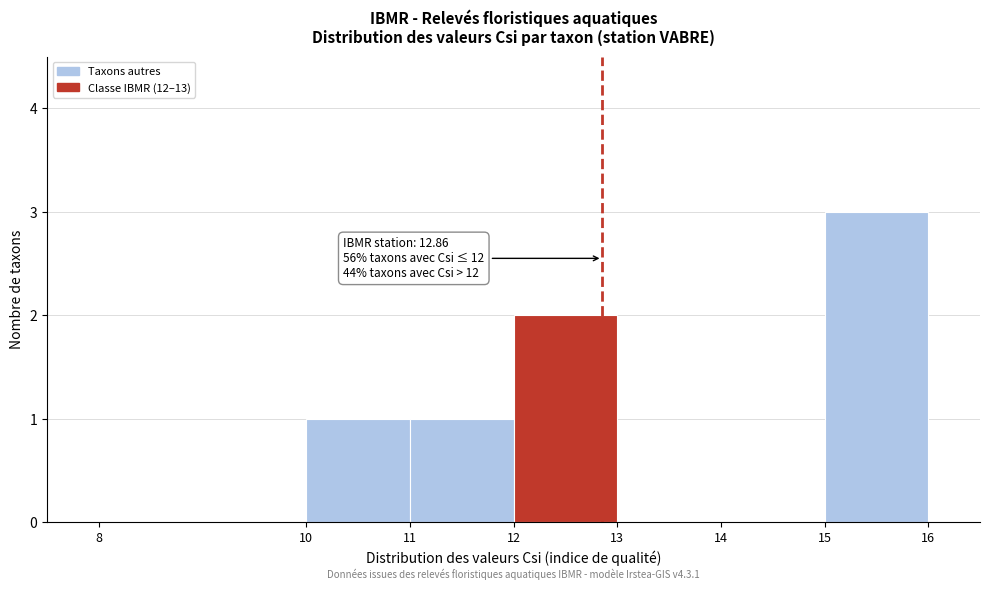

Which range on the x-axis has the tallest bar?

15 to 16